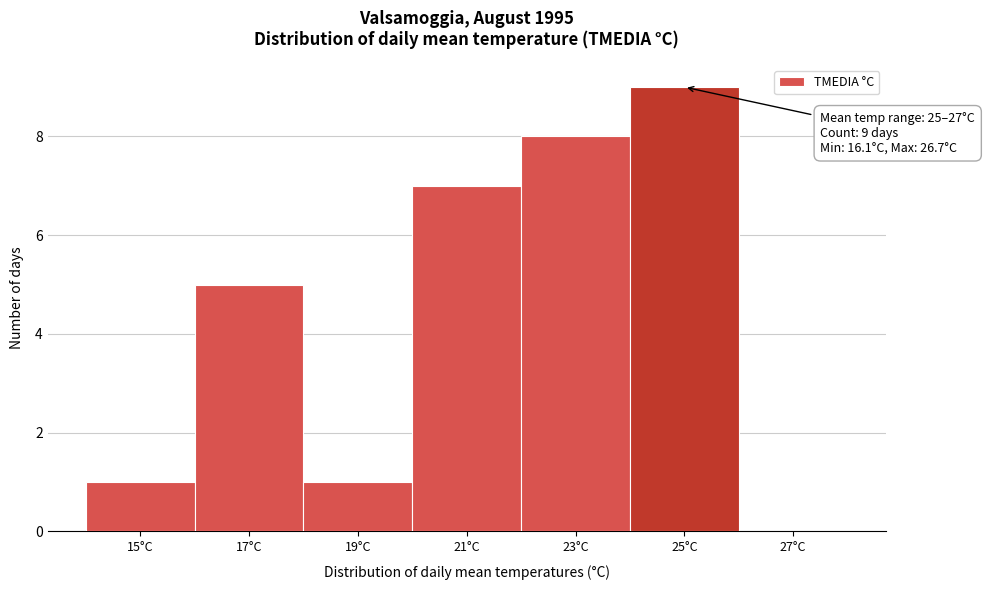

Reading right to left, extract all data points from this chart.

27°C=0	25°C=9	23°C=8	21°C=7	19°C=1	17°C=5	15°C=1